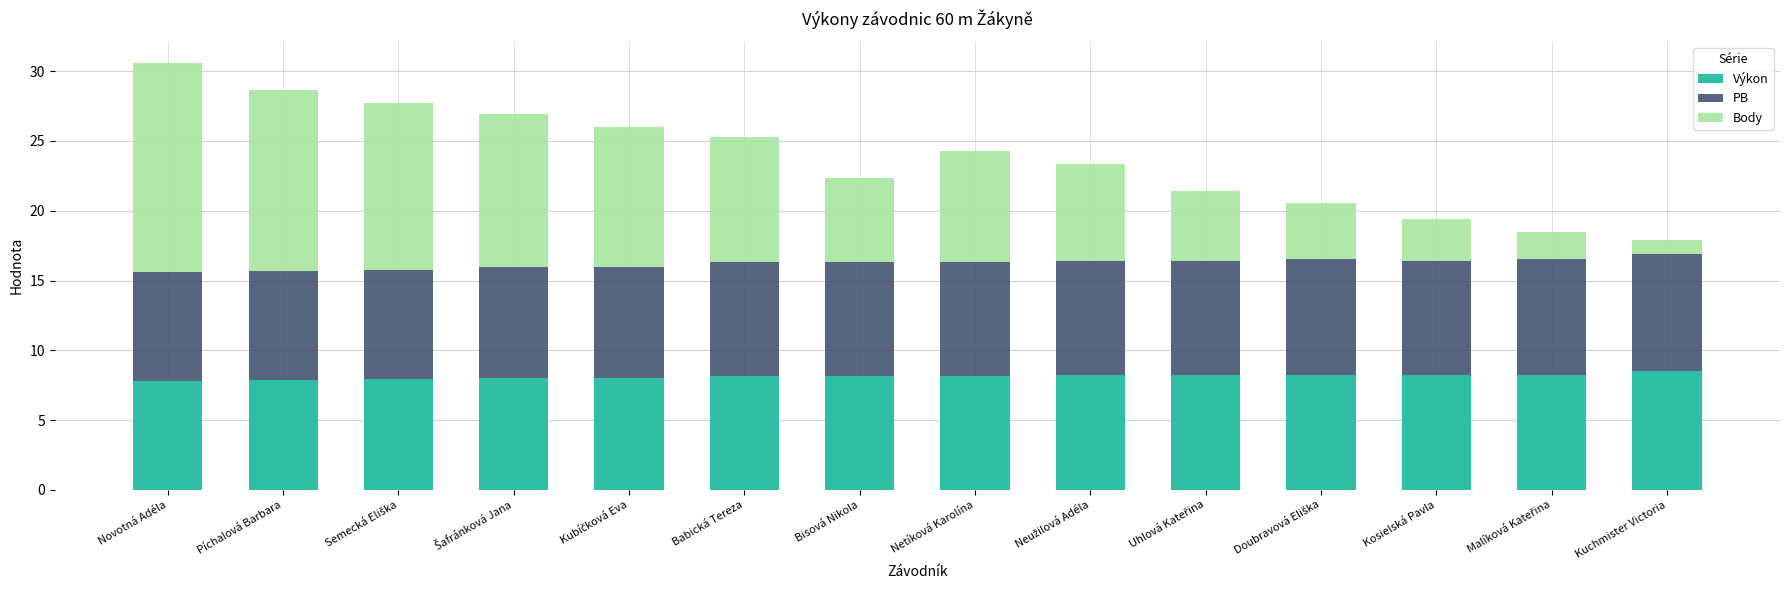

How many distinct data groups are displayed?

3